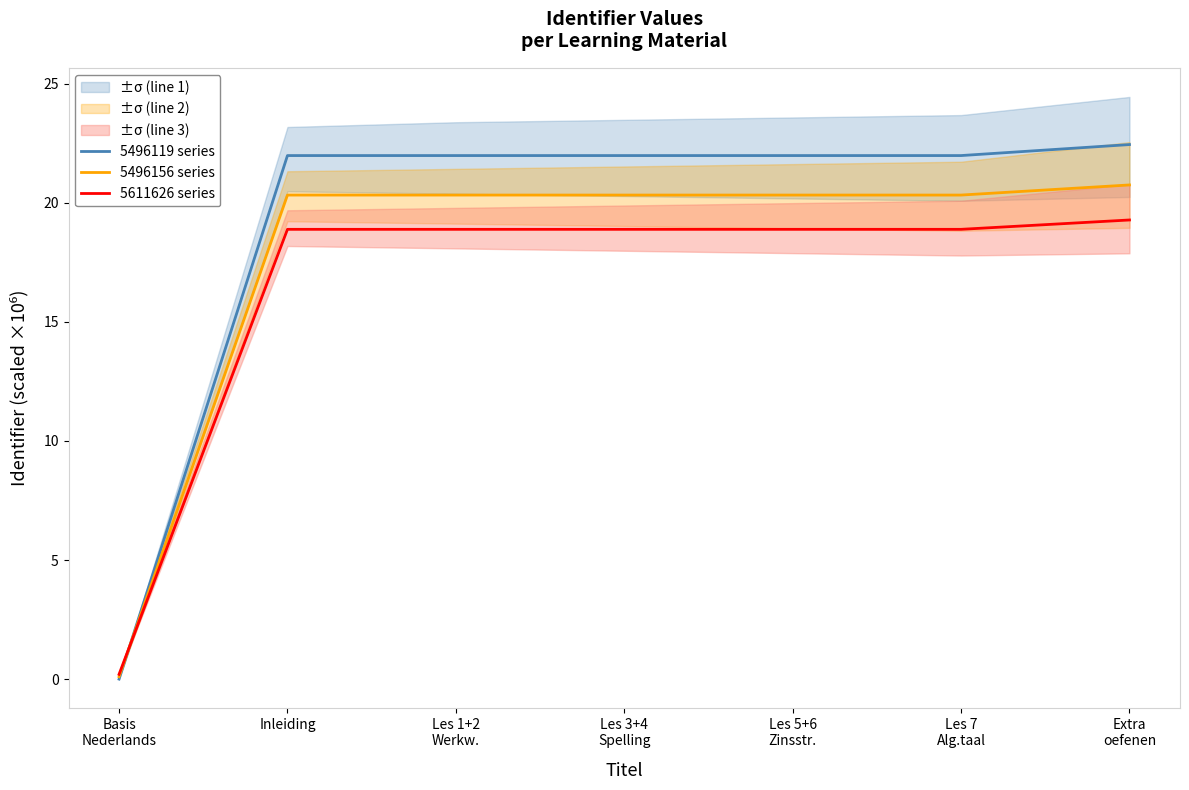

How many series are shown in this chart?

3